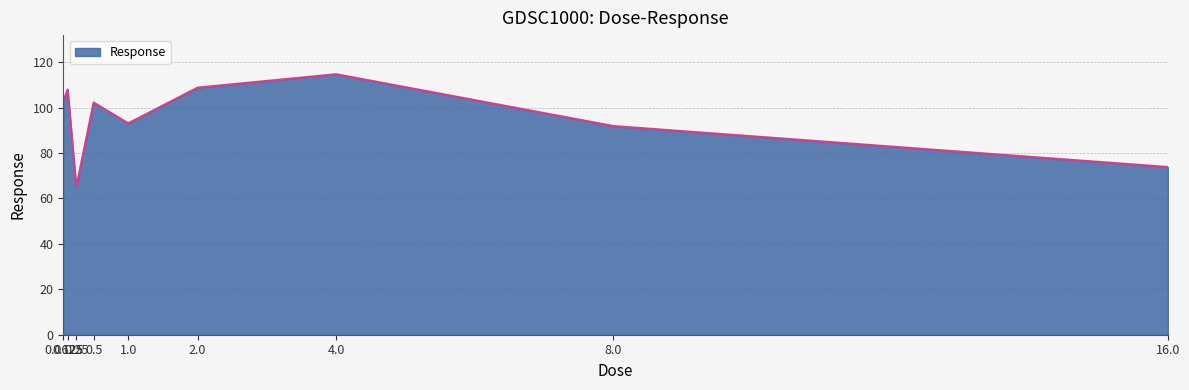

Does the chart display data point markers on the line(s)?

No